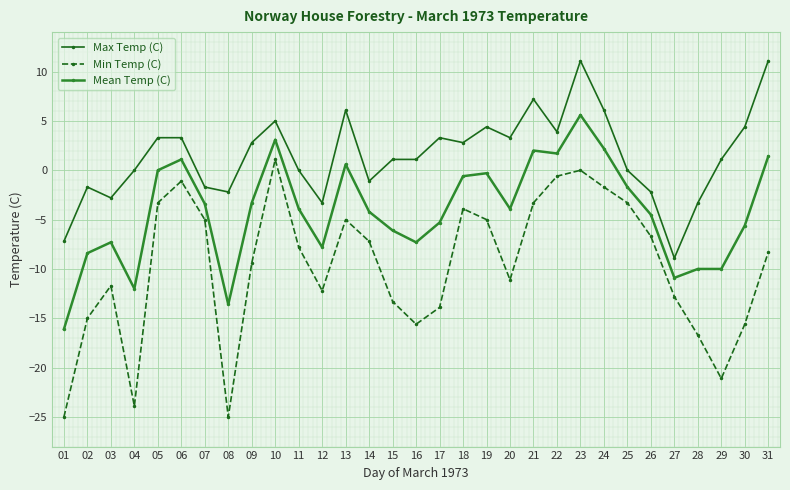

Which series has the largest range (max minus min)?

Min Temp (C)